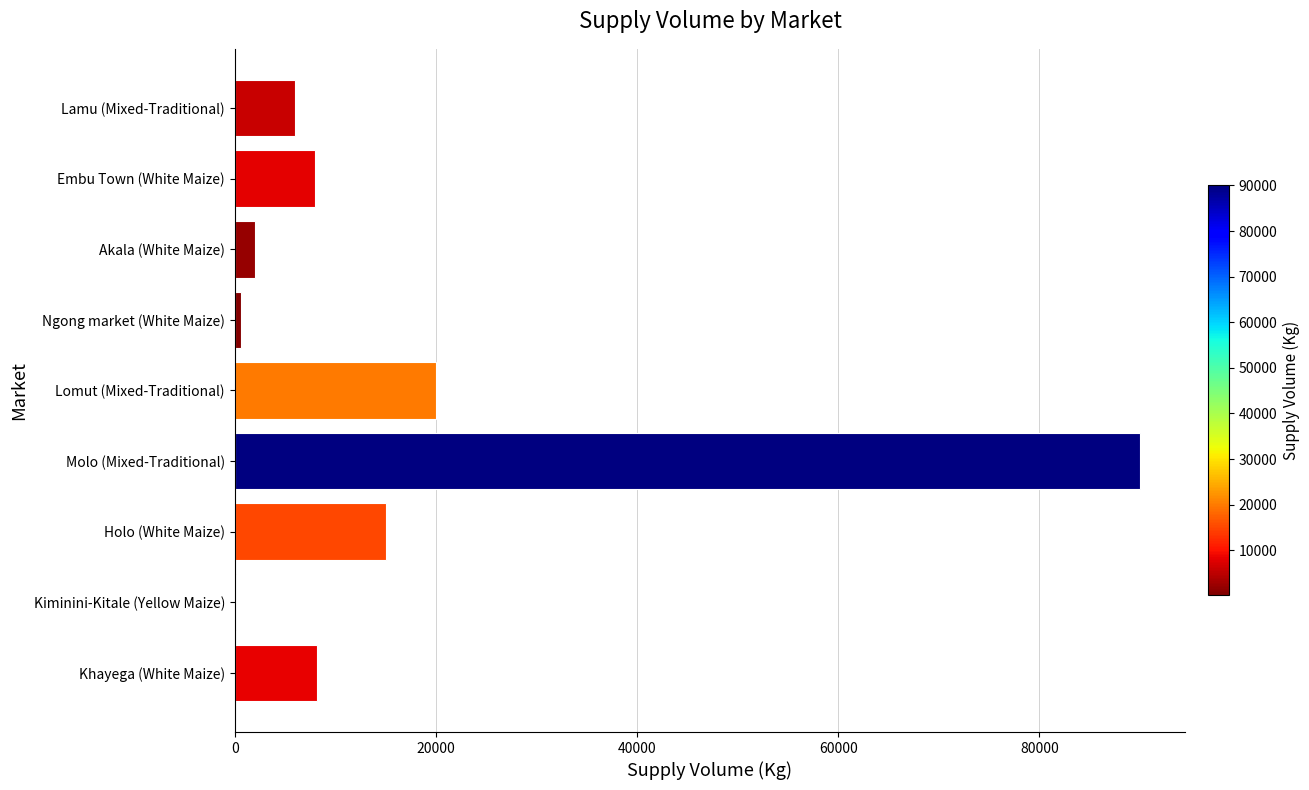

Is it true that the value at Khayega (White Maize) is 8190?

True